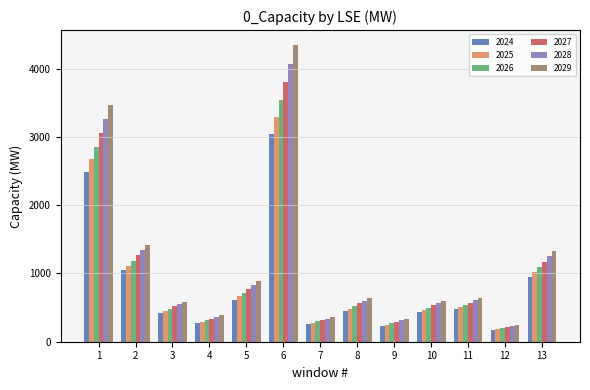

What are all the series names shown in the legend?

2024, 2025, 2026, 2027, 2028, 2029